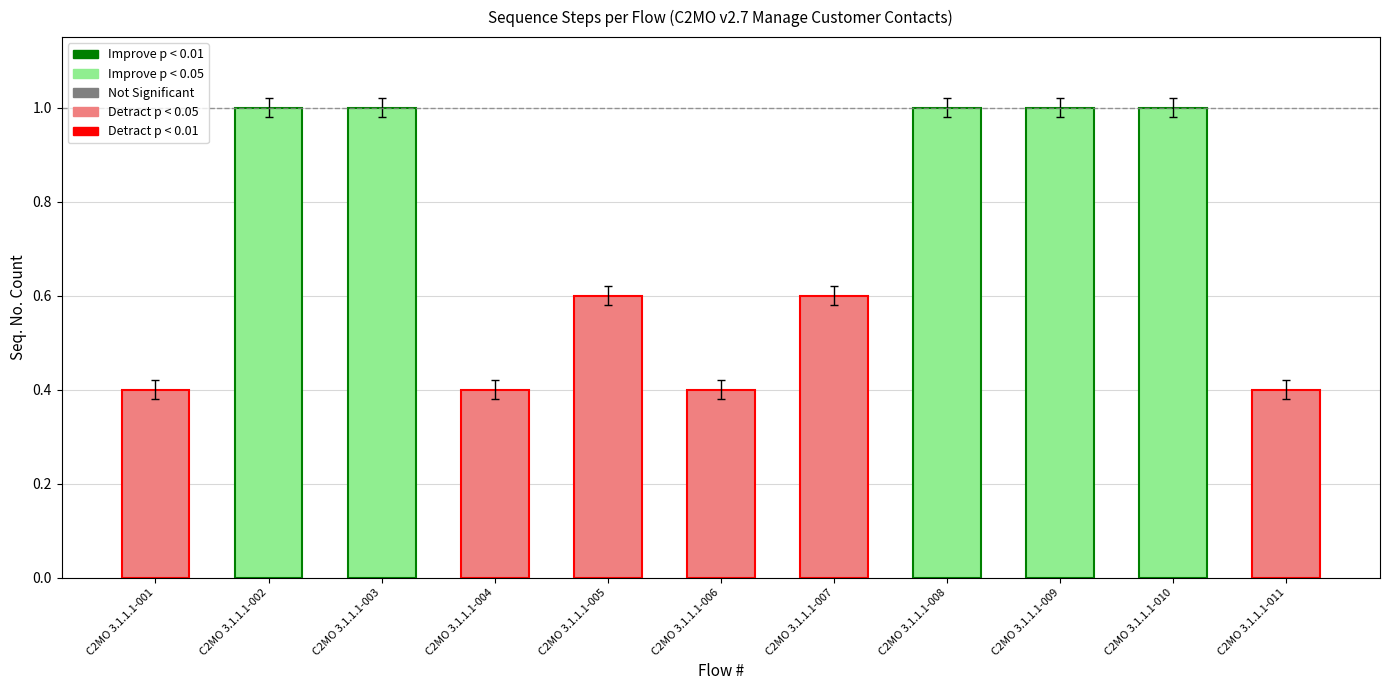

Are the bars horizontal?

No